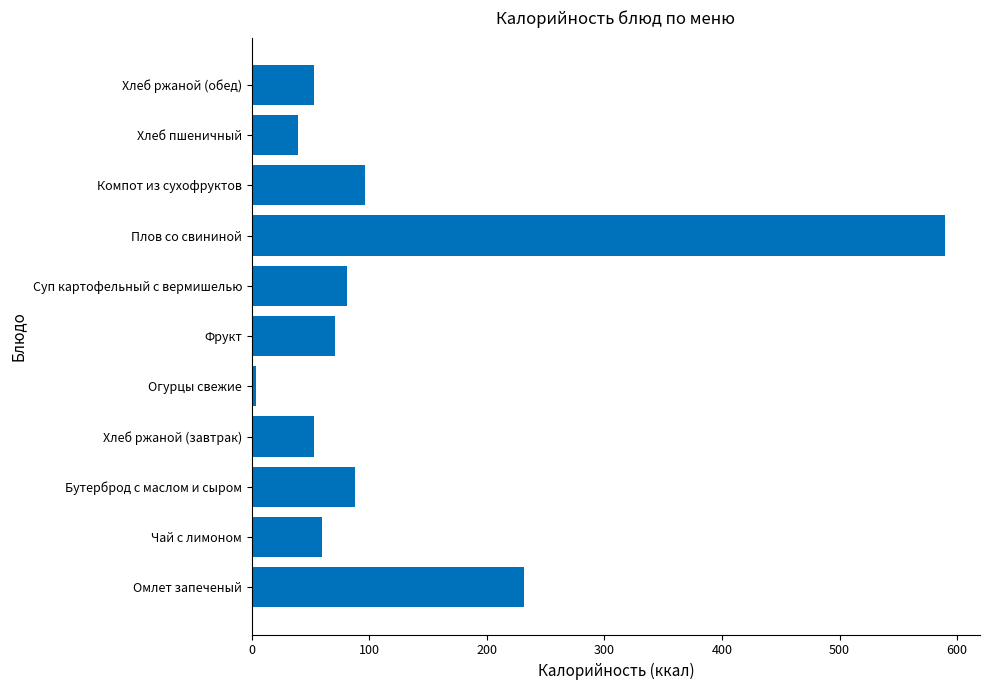

How many data points does each series have?

11